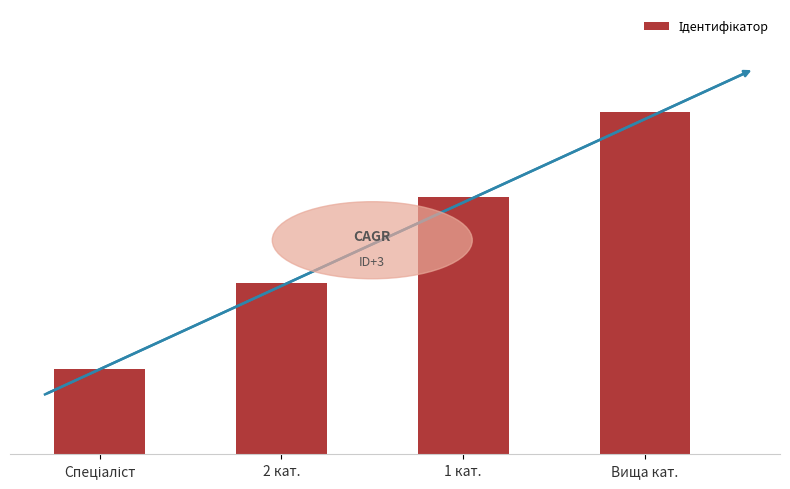

At which label does the data first exceed 3?

Вища кат.